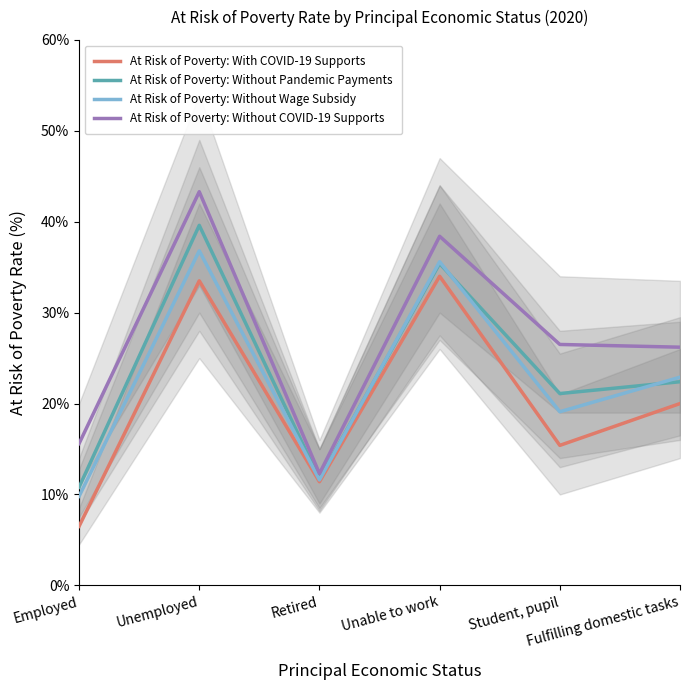

Where is the first local maximum for At Risk of Poverty: Without COVID-19 Supports?

Unemployed